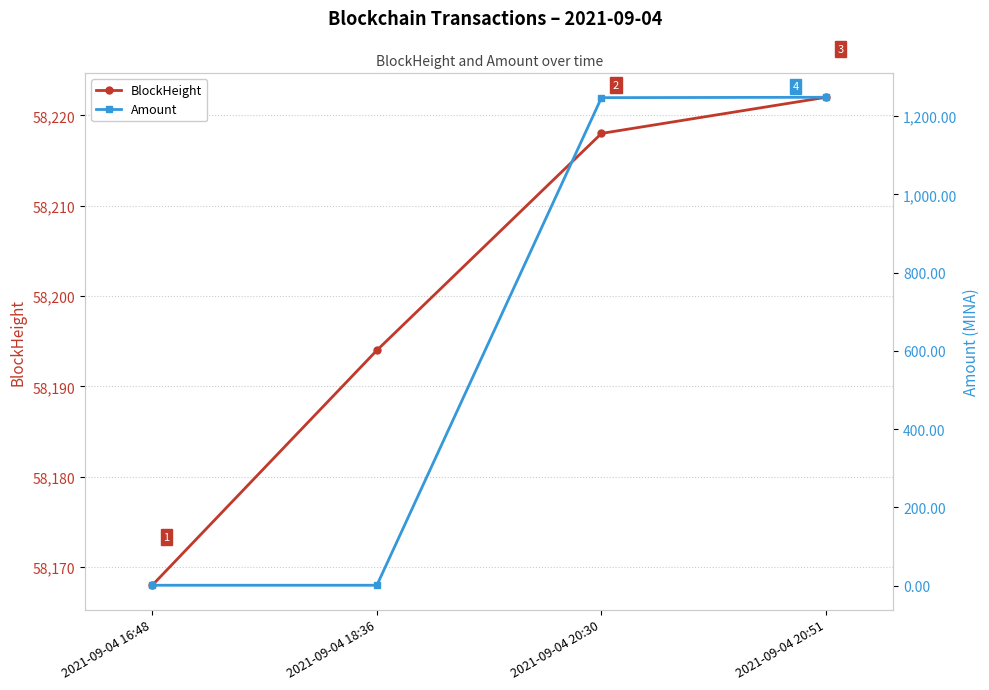

What are all the series names shown in the legend?

BlockHeight, Amount